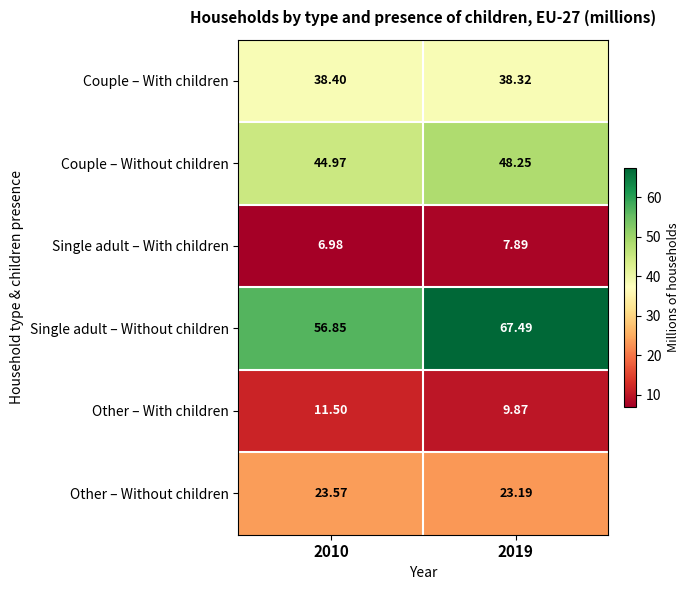

At 2019, list the series in order from smallest to largest.

Single adult – With children, Other – With children, Other – Without children, Couple – With children, Couple – Without children, Single adult – Without children